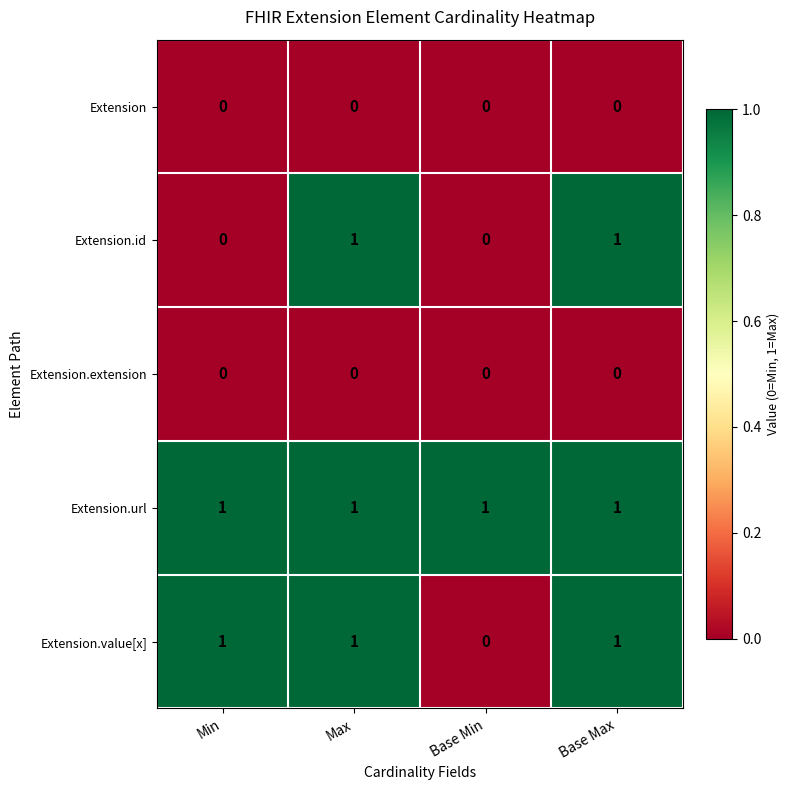

Between Min and Max, which series saw the biggest shift?

Extension.id